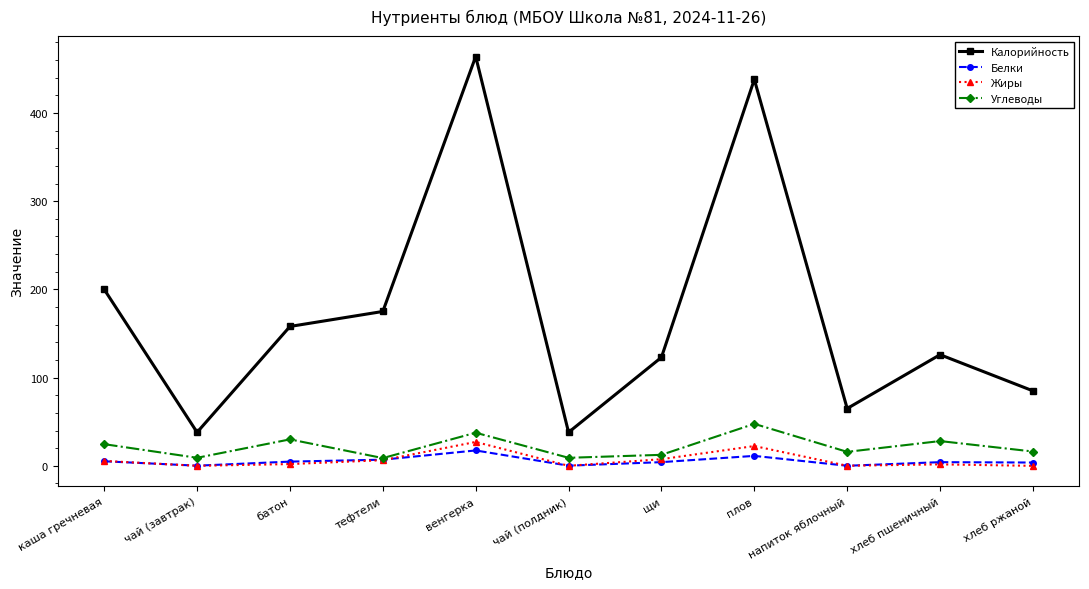

What is the spread (max minus min) of values at хлеб ржаной?

85.0